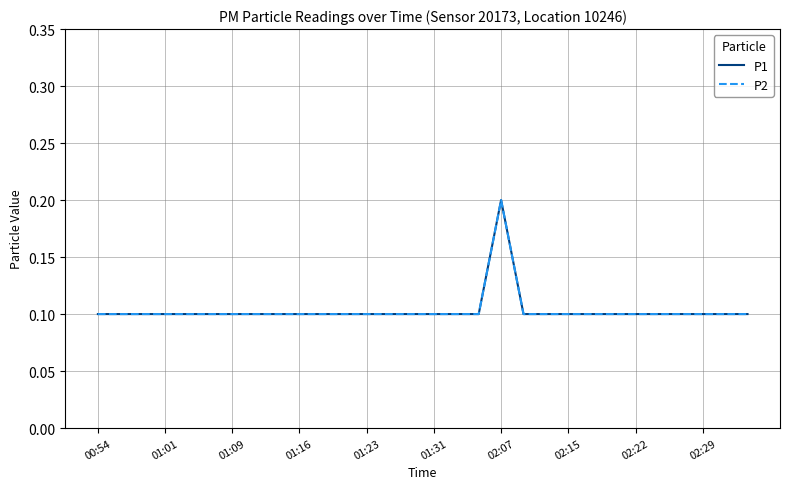

How many interior local peaks does the P1 series have?

1